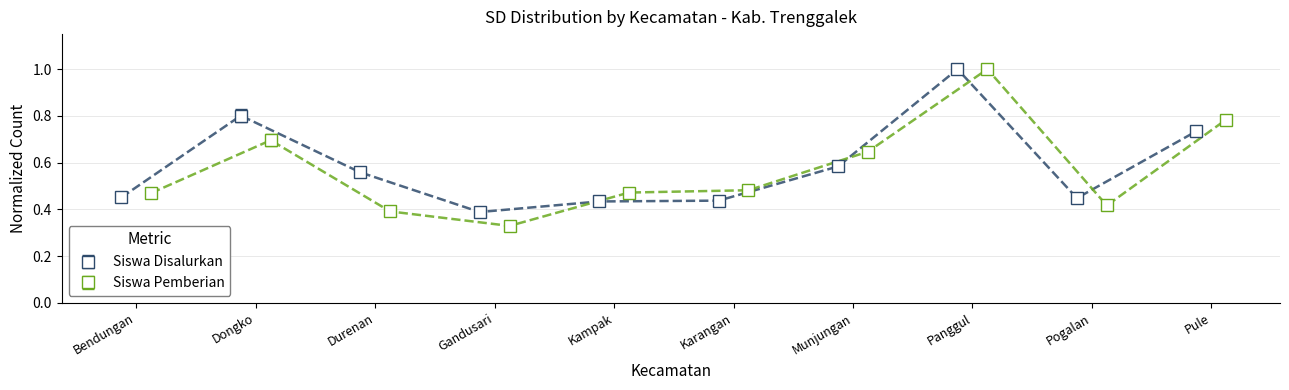

Which series has the widest spread of values?

Siswa Pemberian